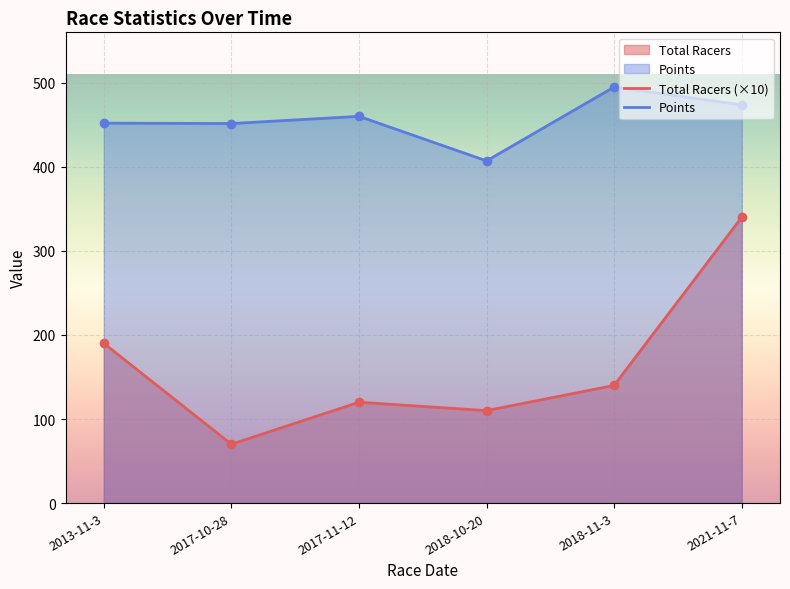

Which label corresponds to the smallest value in the chart?

2017-10-28